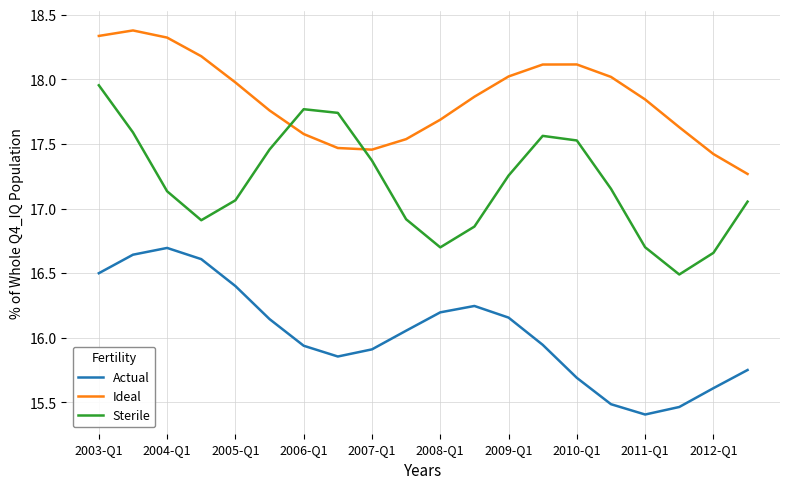

Which series has the largest total across all categories?

Ideal